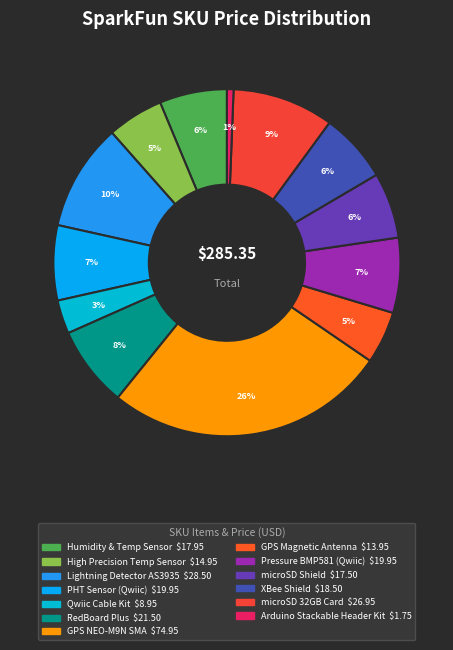

How many slices are in this pie chart?

13